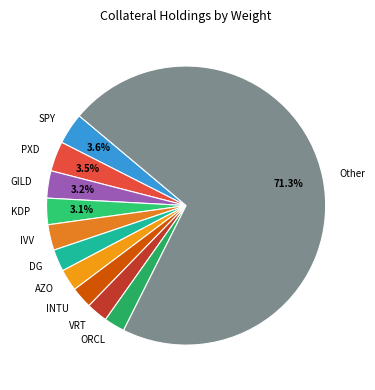

To the nearest percent, what is the difference between the SPY and ORCL slice percentages?

1%